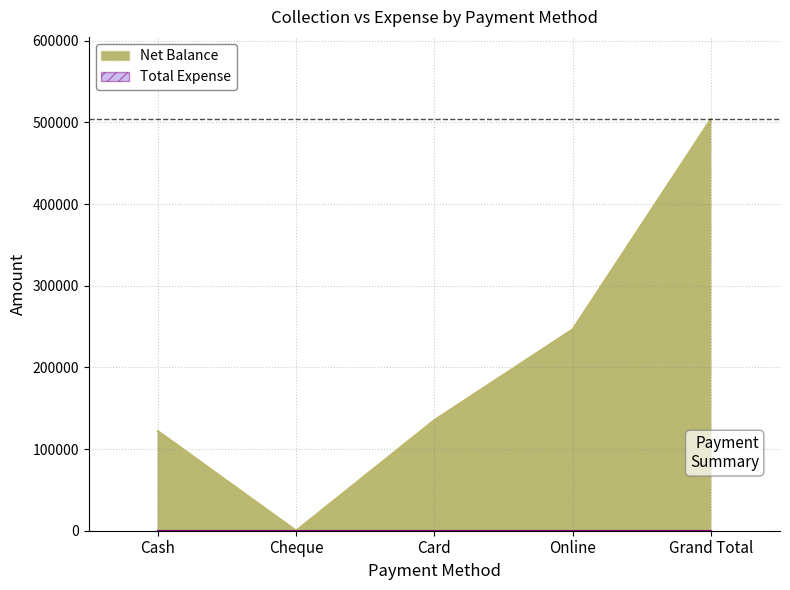

Which has a higher value, Grand Total or Cash?

Grand Total